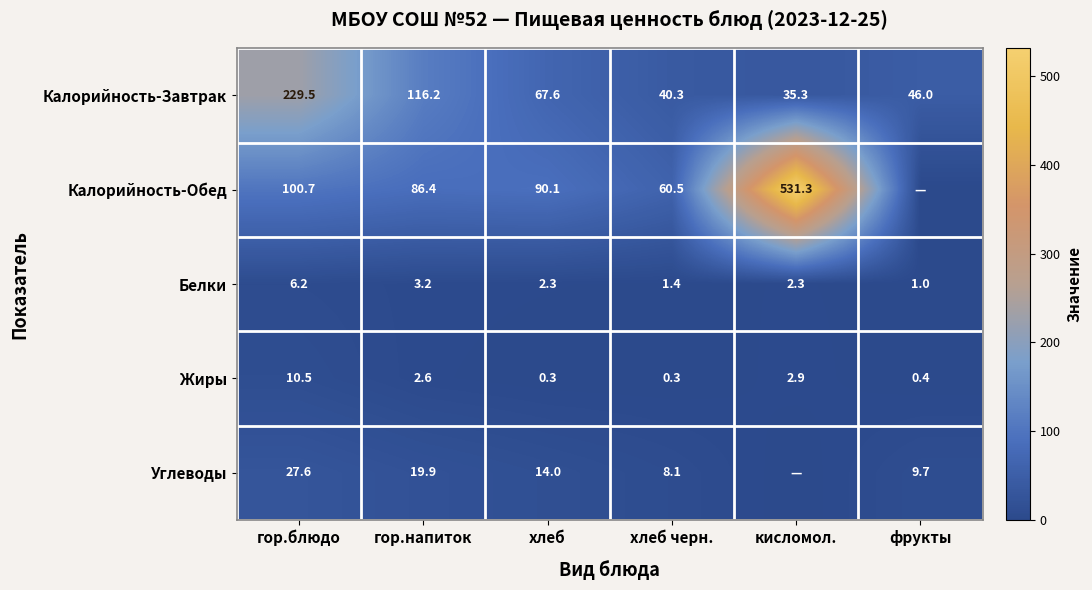

What value does the Белки series have at гор.блюдо?

6.2